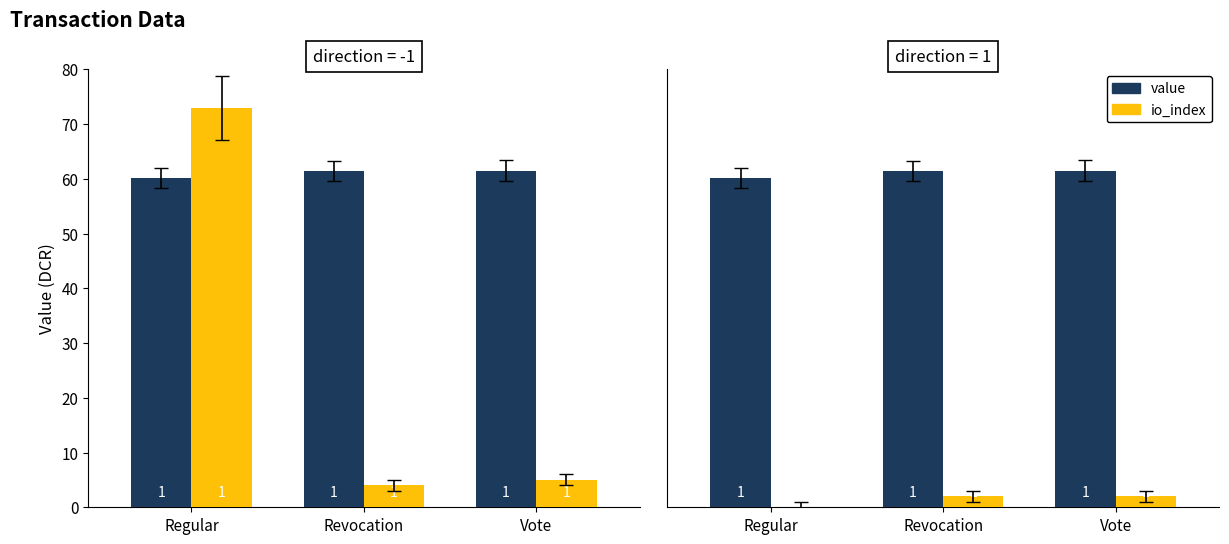

What is the maximum value for value?

61.5